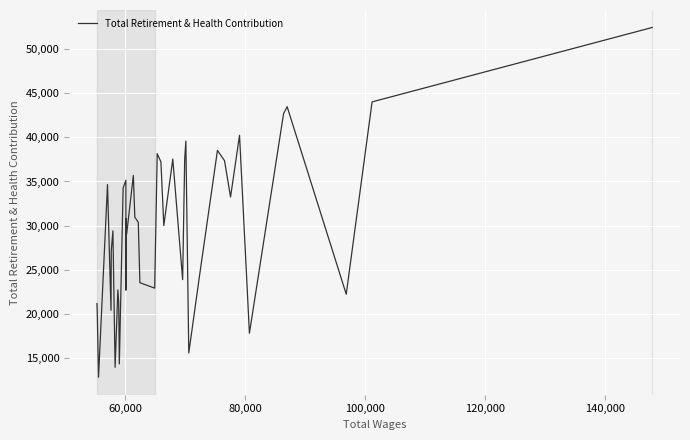

What is the maximum value shown in the chart?

52445